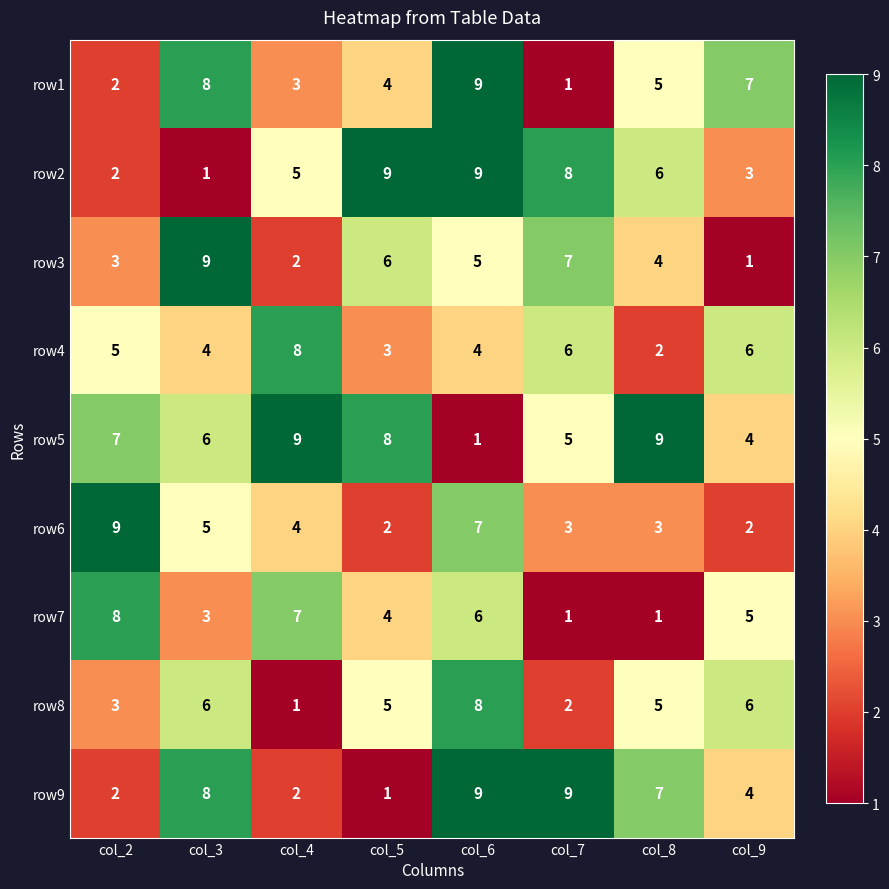

What is the smallest value displayed?

1